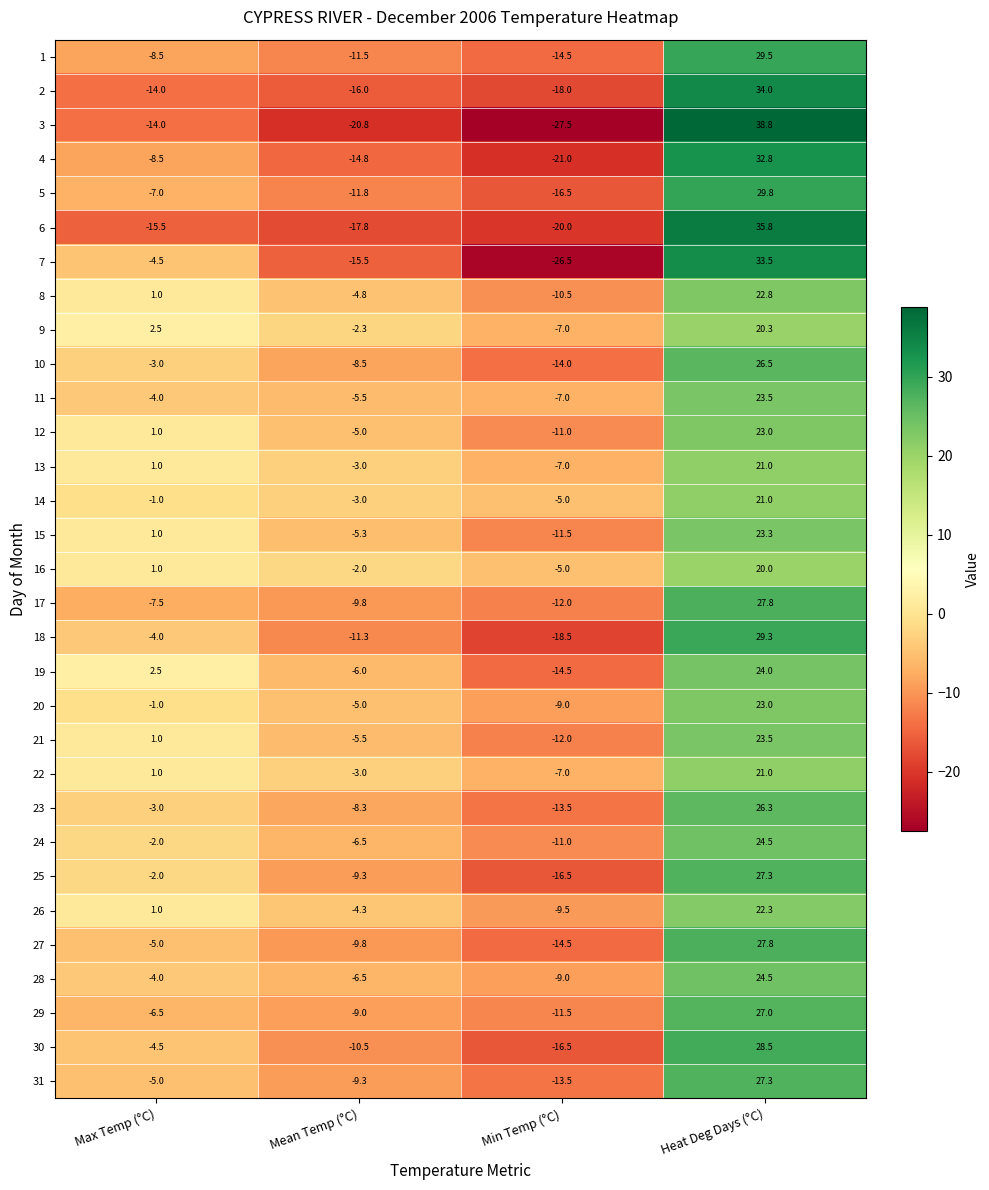

Which series has the widest spread of values?

3